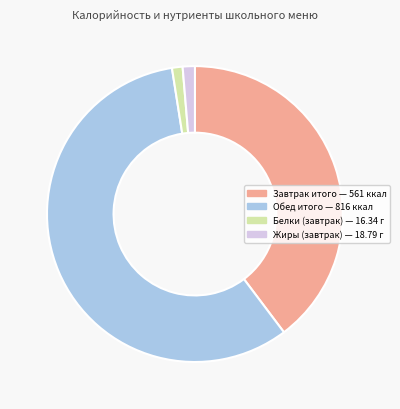

Is it true that Обед итого — 816 ккал is 58% of the pie?

True